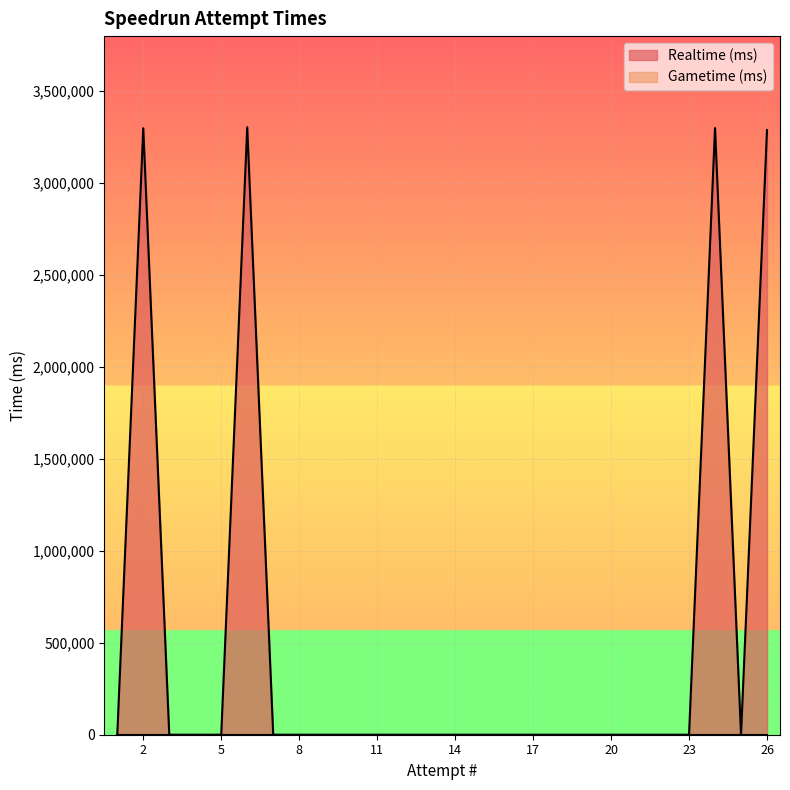

List the labels in order of value, largest first.

6, 24, 2, 26, 25, 23, 22, 21, 20, 19, 18, 17, 16, 15, 14, 13, 12, 11, 10, 9, 8, 7, 5, 4, 3, 1